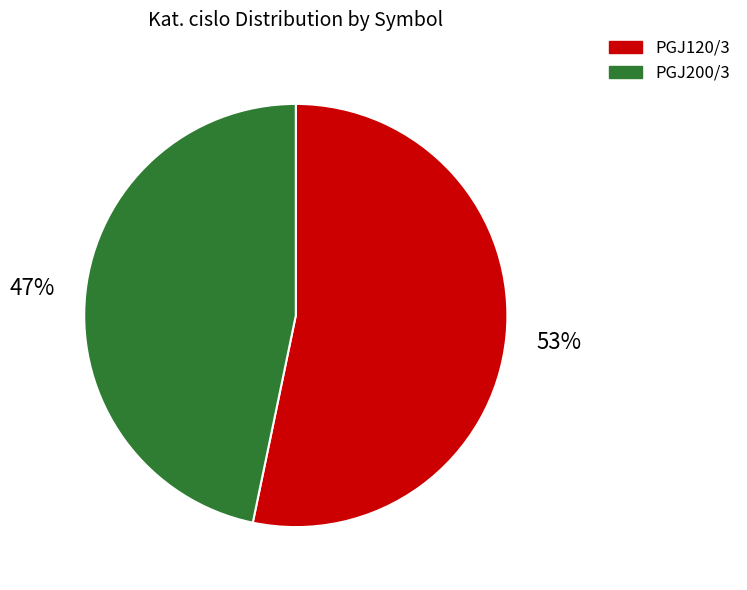

Which has a higher value, PGJ200/3 or PGJ120/3?

PGJ120/3